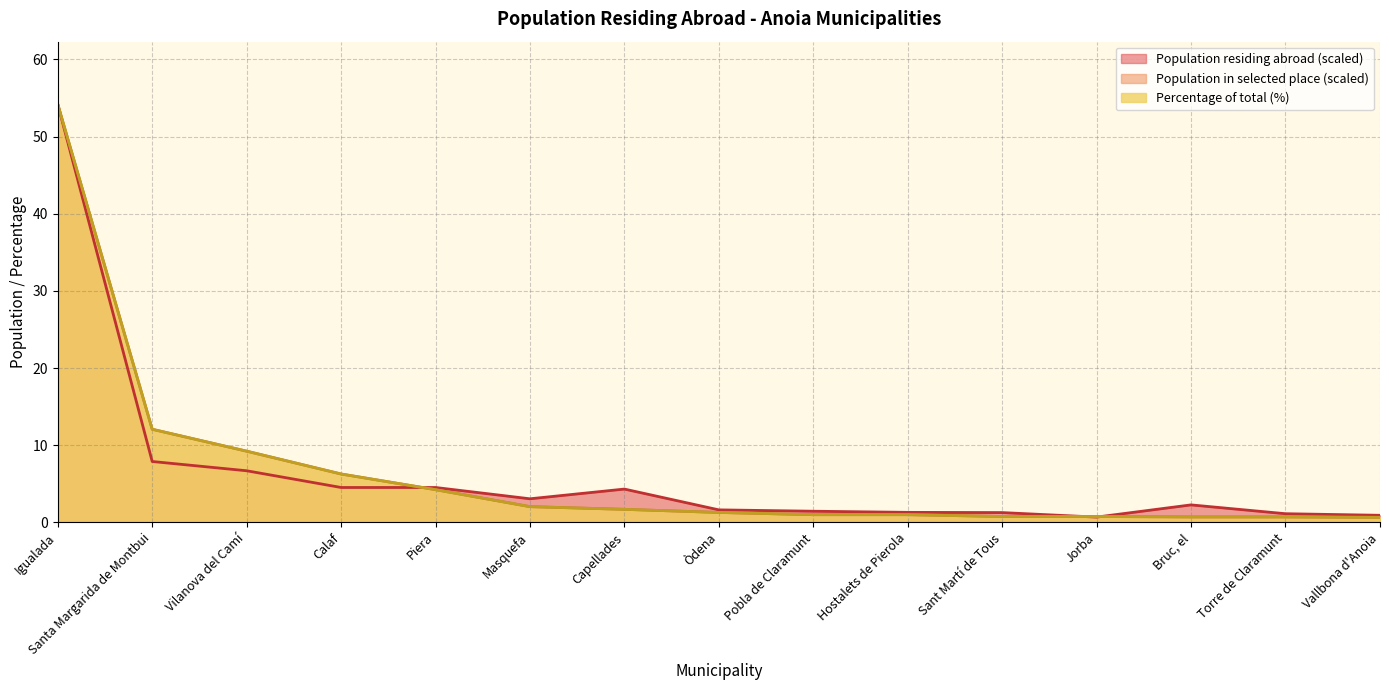

Which series changed the most between Piera and Pobla de Claramunt?

Population in selected place (scaled)